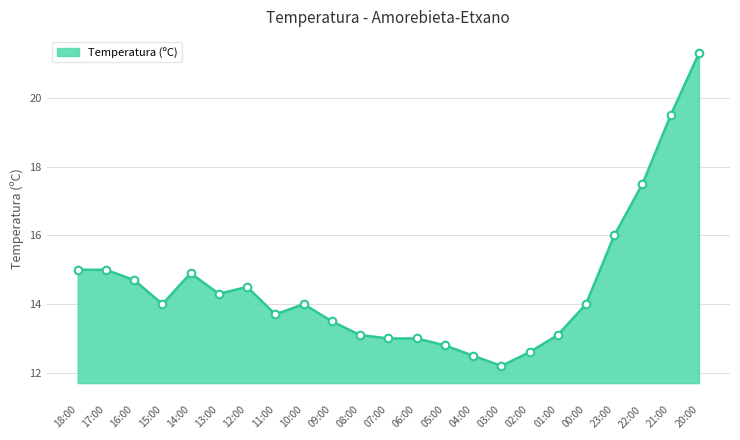

The value at 03:00 is 21.8. True or false?

False